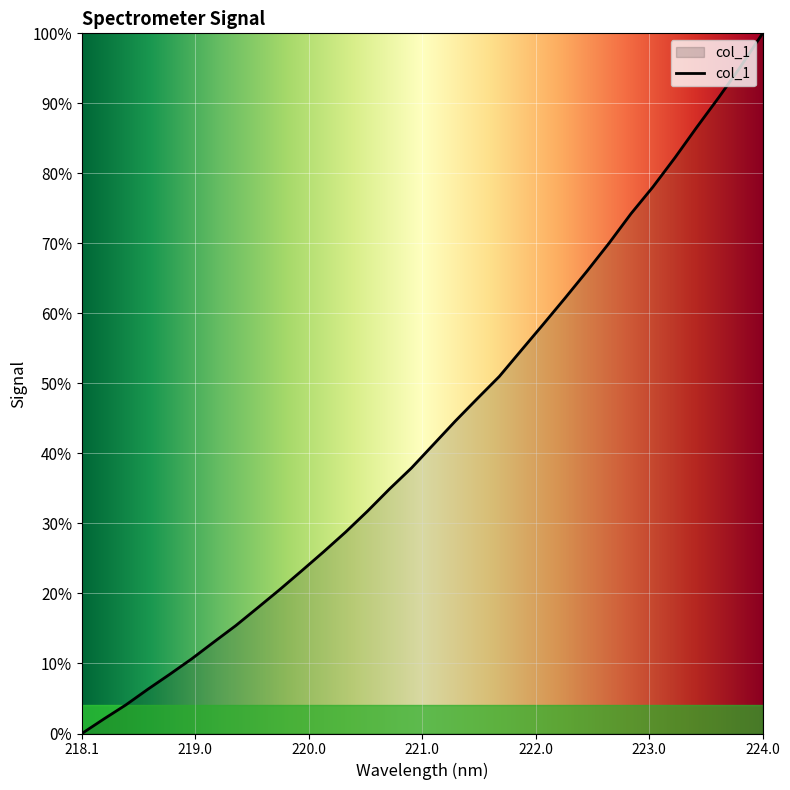

What is the greatest value displayed?

100.0